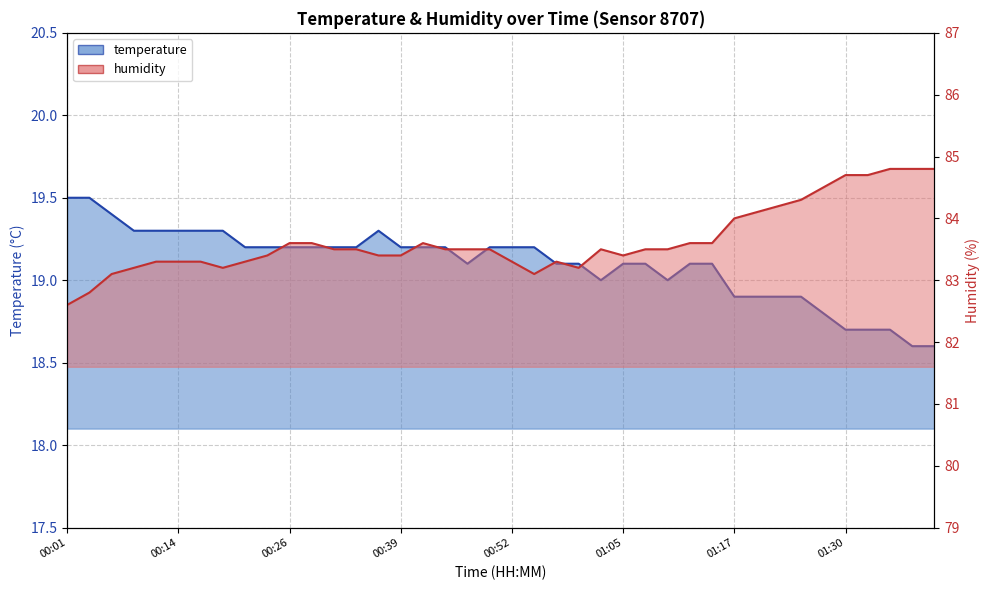

At which label does humidity first exceed 83?

00:06